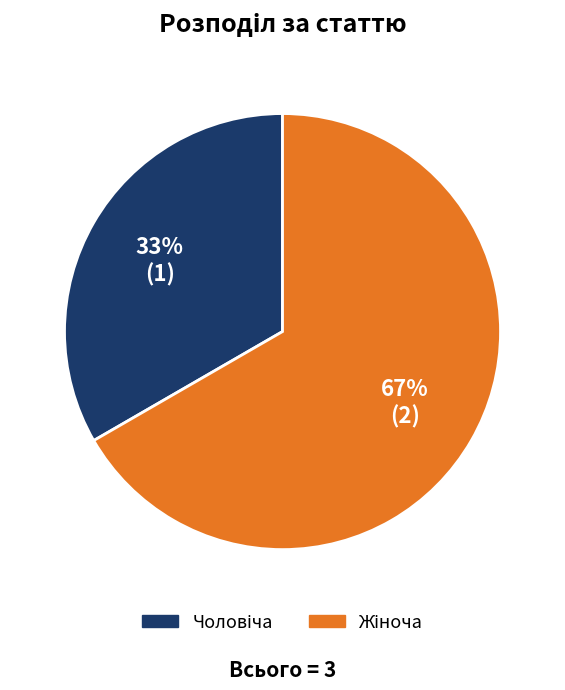

To the nearest percent, what is the average slice percentage?

50%